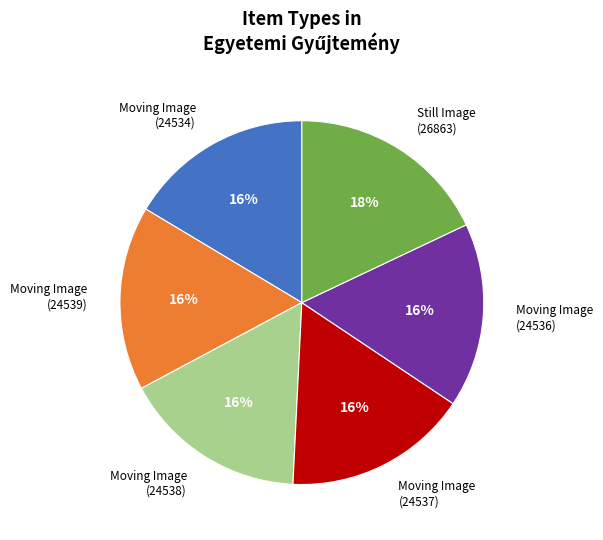

To the nearest percent, what is the difference between the largest and smallest slice percentages?

2%